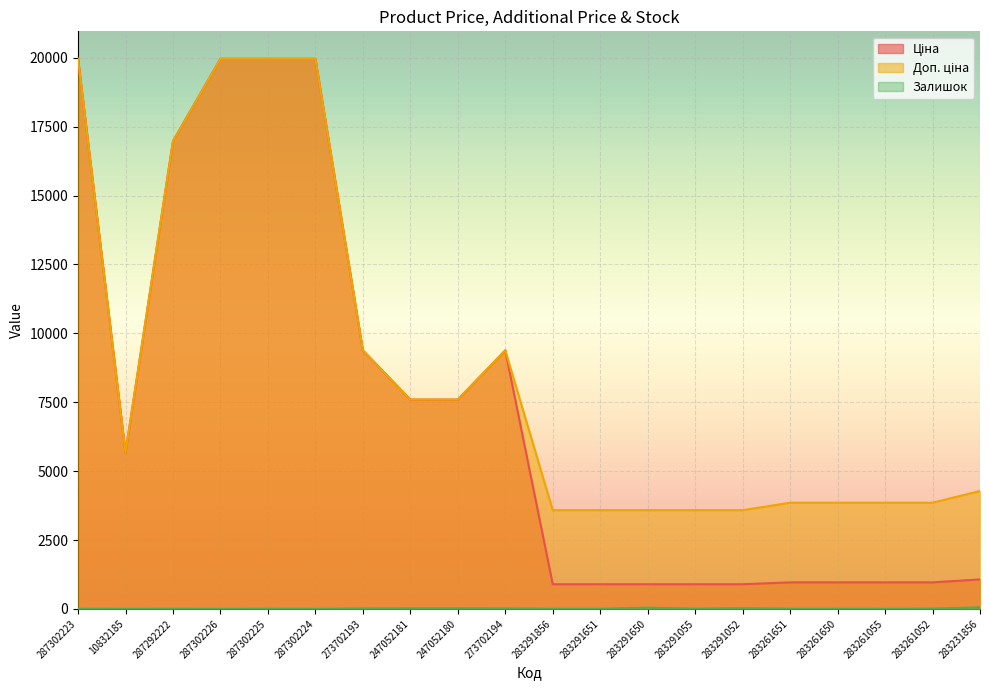

How many values in the Доп. ціна series exceed 5673?

10